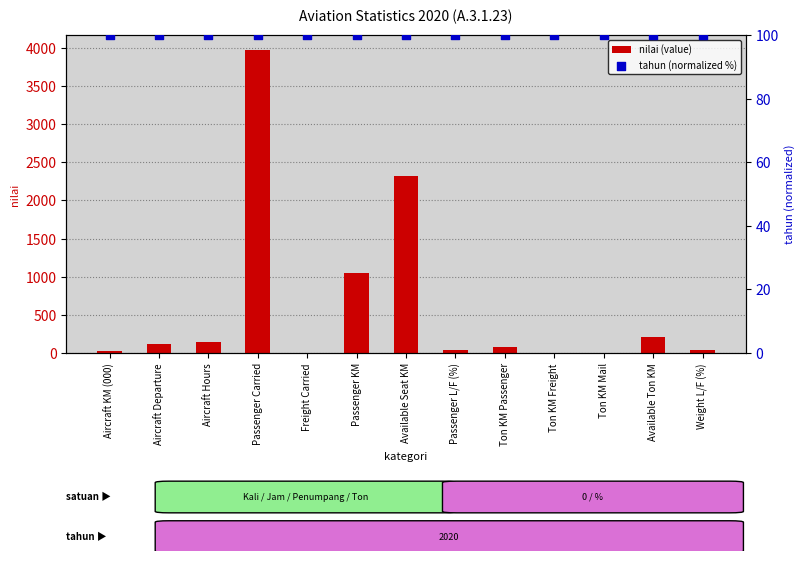

At how many categories does at least one series exceed 26?

13